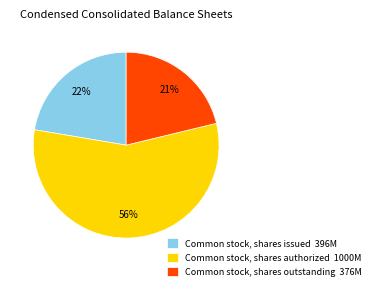

Between Common stock, shares outstanding 376M and Common stock, shares issued 396M, which is larger?

Common stock, shares issued 396M